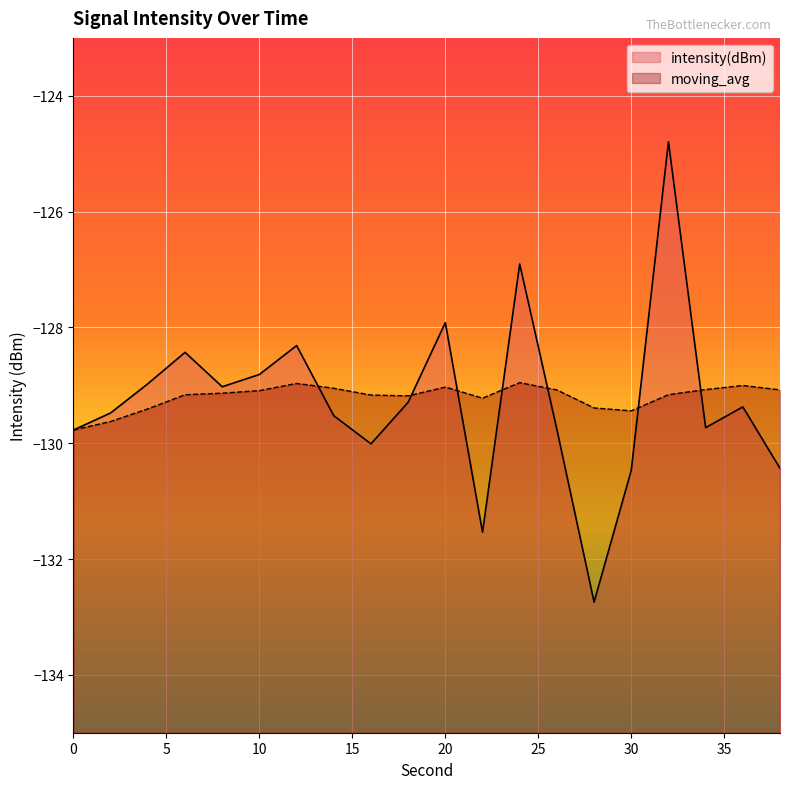

Which series ends up on top after the final intersection of intensity(dBm) and moving_avg?

moving_avg